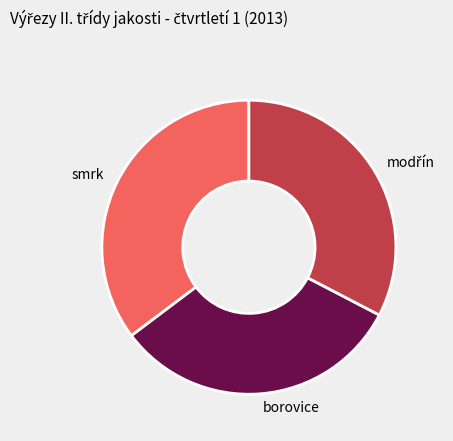

Is it true that borovice is 24% of the pie?

False